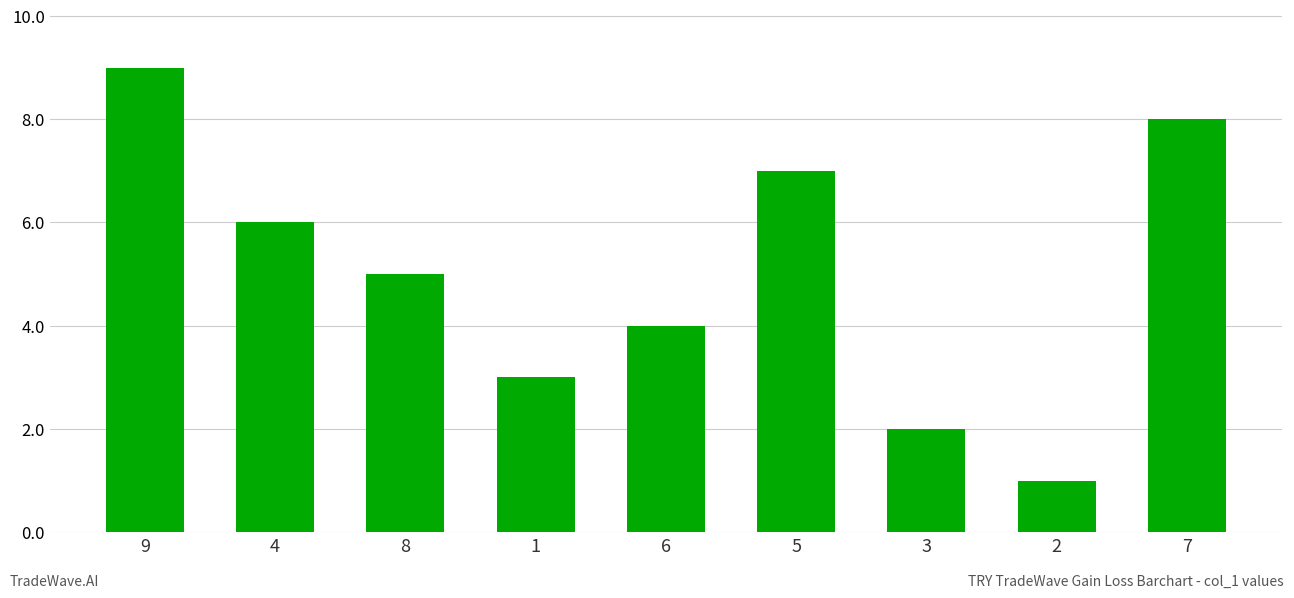

Reading right to left, what are all the values shown in this chart?

8	1	2	7	4	3	5	6	9